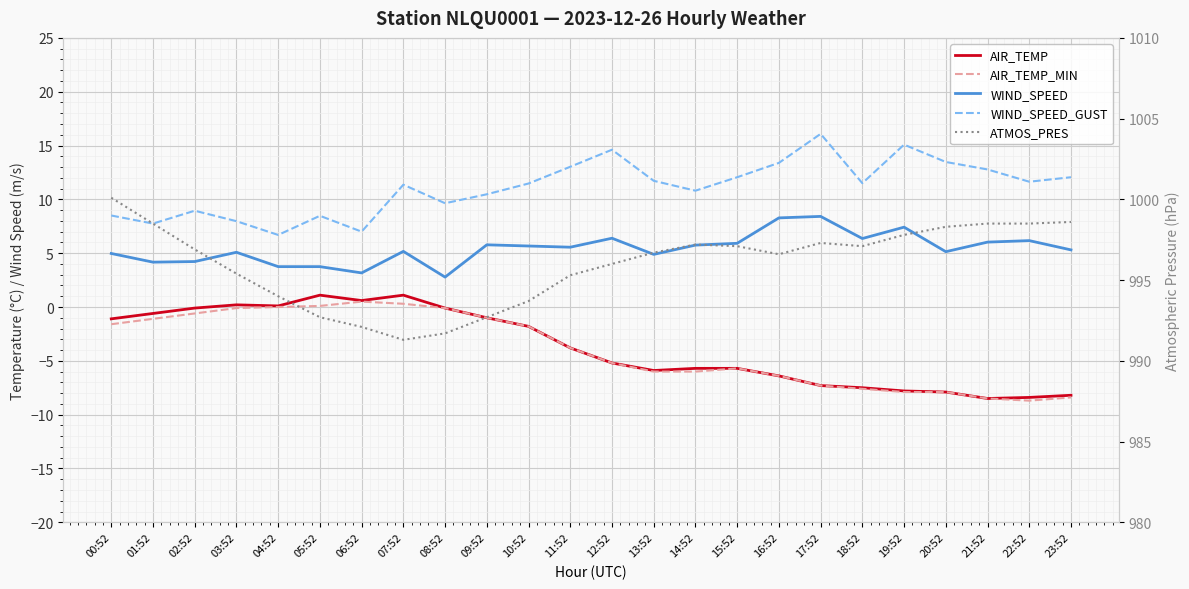

Reading right to left, what are all the values shown in this chart?

AIR_TEMP: -8.2	-8.4	-8.5	-7.9	-7.8	-7.5	-7.3	-6.4	-5.7	-5.7	-5.9	-5.2	-3.8	-1.8	-1.0	-0.1	1.1	0.6	1.1	0.1	0.2	-0.1	-0.6	-1.1
AIR_TEMP_MIN: -8.4	-8.7	-8.5	-7.9	-7.9	-7.6	-7.3	-6.4	-5.7	-6.0	-6.0	-5.2	-3.8	-1.8	-1.0	-0.1	0.3	0.5	0.1	0.0	-0.1	-0.6	-1.1	-1.6
WIND_SPEED: 5.3	6.2	6.0	5.1	7.4	6.4	8.4	8.3	5.9	5.8	4.9	6.4	5.6	5.7	5.8	2.8	5.2	3.2	3.8	3.8	5.1	4.2	4.2	5.0
WIND_SPEED_GUST: 12.1	11.6	12.8	13.5	15.1	11.5	16.1	13.4	12.1	10.8	11.7	14.6	13.0	11.5	10.5	9.6	11.4	7.0	8.5	6.7	8.0	8.9	7.7	8.5
ATMOS_PRES: 998.6	998.5	998.5	998.3	997.8	997.1	997.3	996.6	997.1	997.2	996.7	996.0	995.3	993.7	992.7	991.7	991.3	992.1	992.7	994.0	995.4	996.9	998.5	1000.1